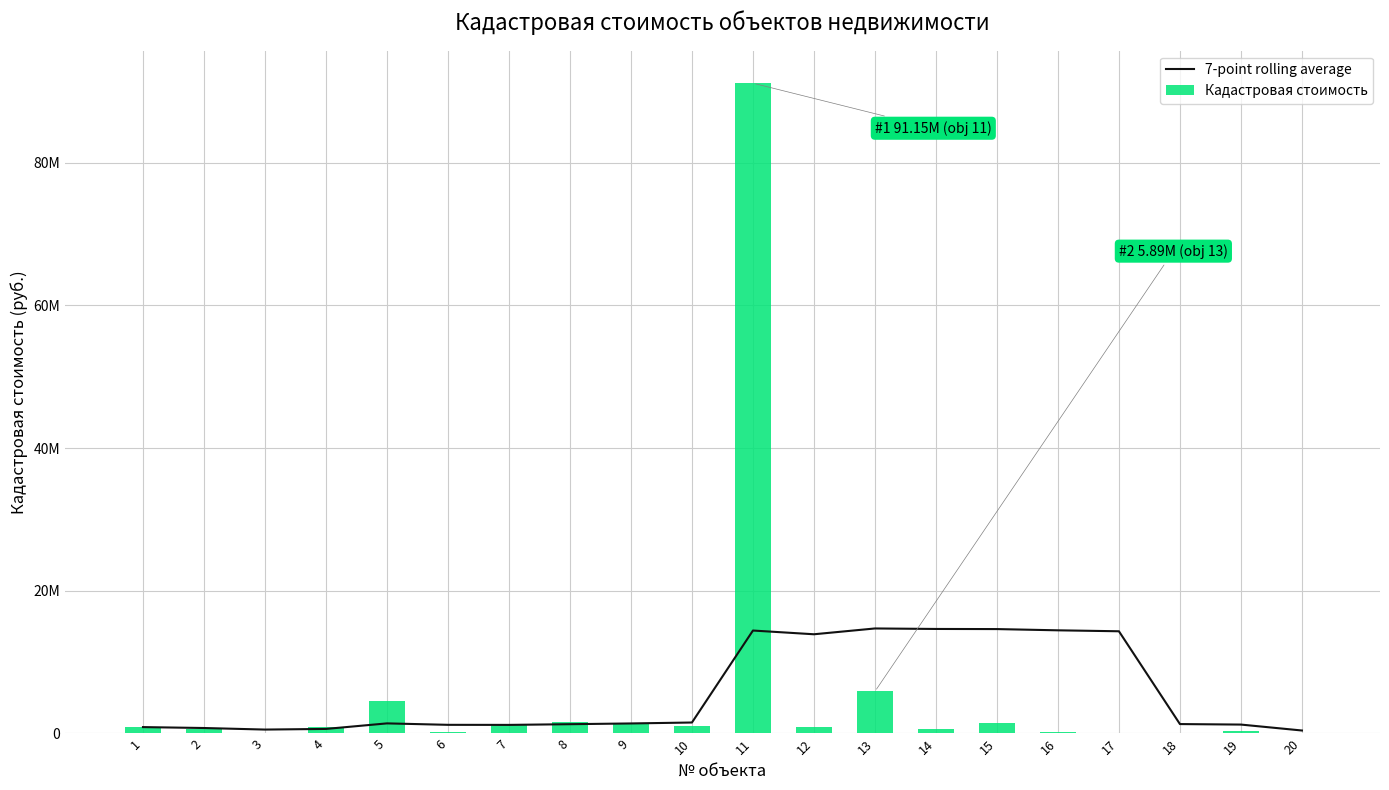

True or false: Кадастровая стоимость has a value of 1534543.4 at 10.

False